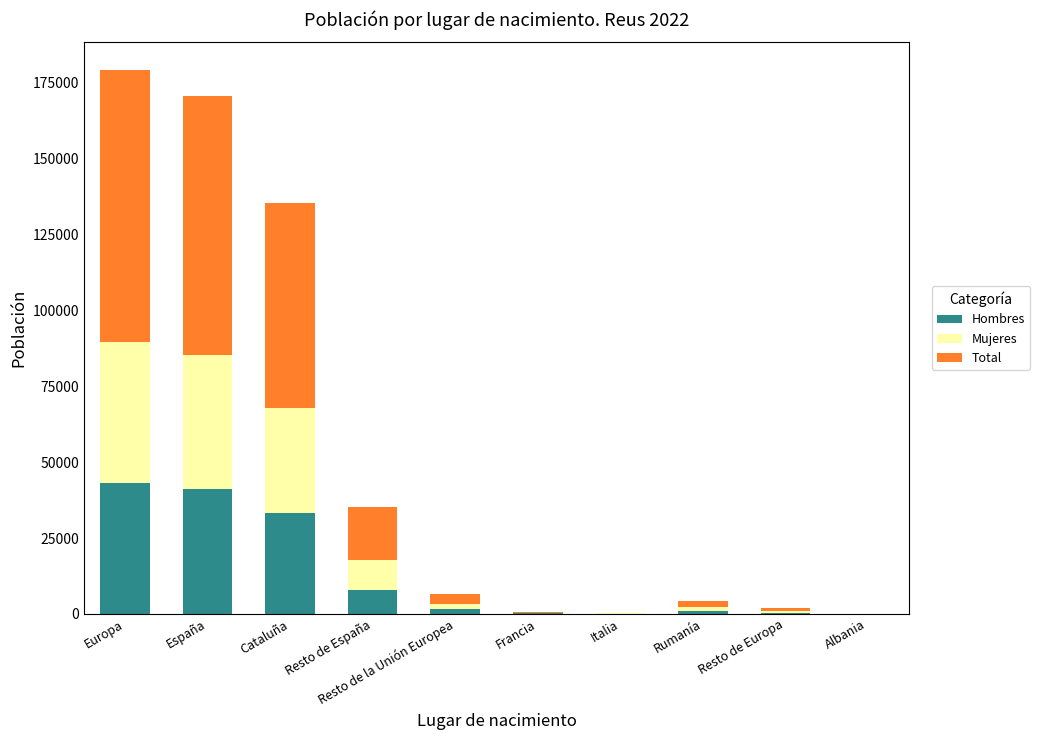

True or false: Hombres has a value of 43191 at Europa.

True